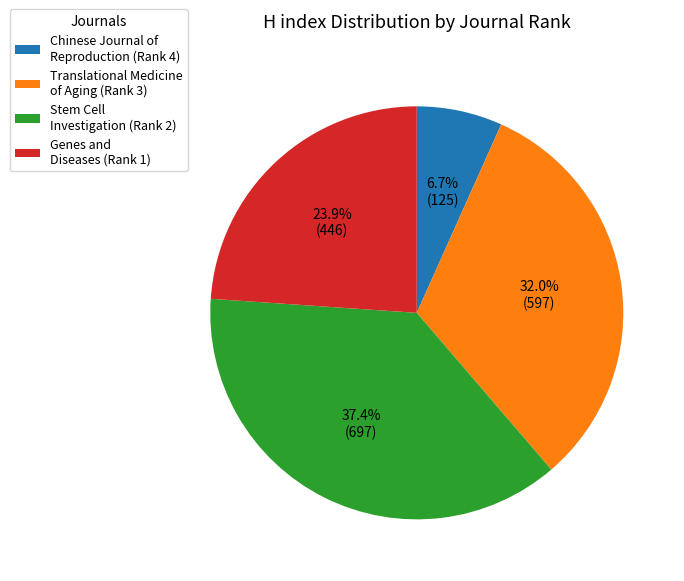

Which has a higher value, Translational Medicine of Aging (Rank 3) or Chinese Journal of Reproduction (Rank 4)?

Translational Medicine of Aging (Rank 3)